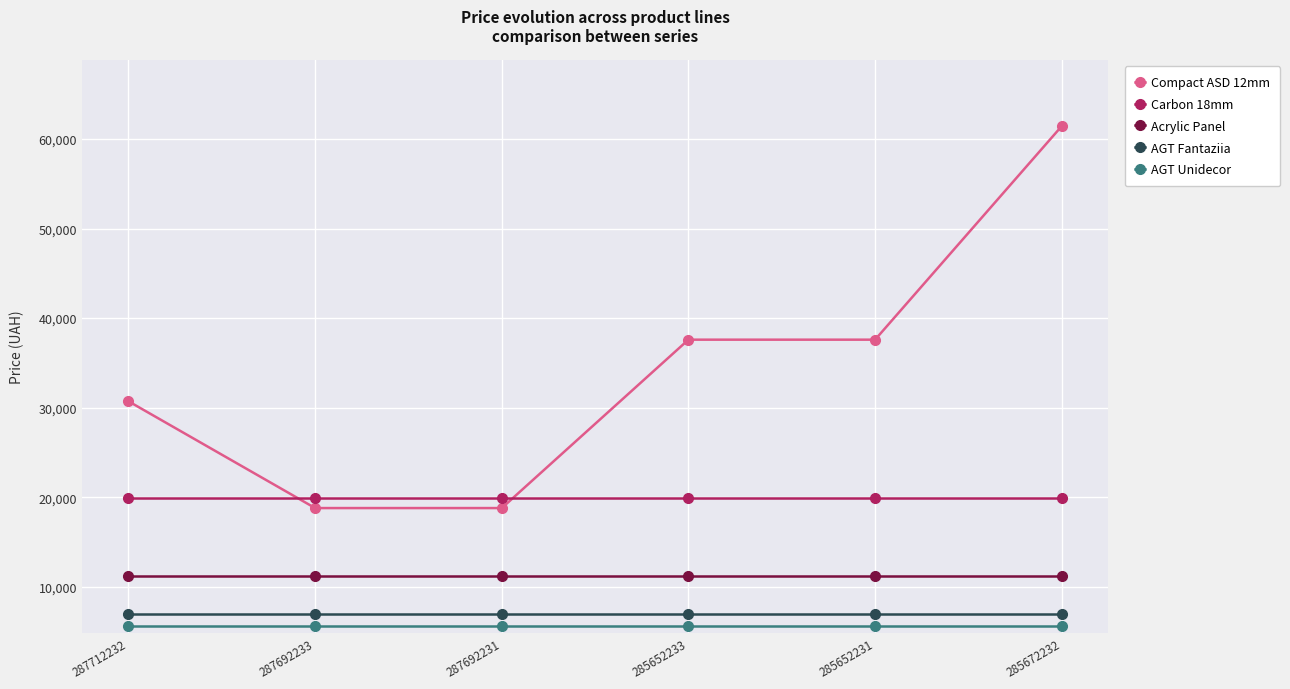

True or false: Compact ASD 12mm and Carbon 18mm cross at least once.

True